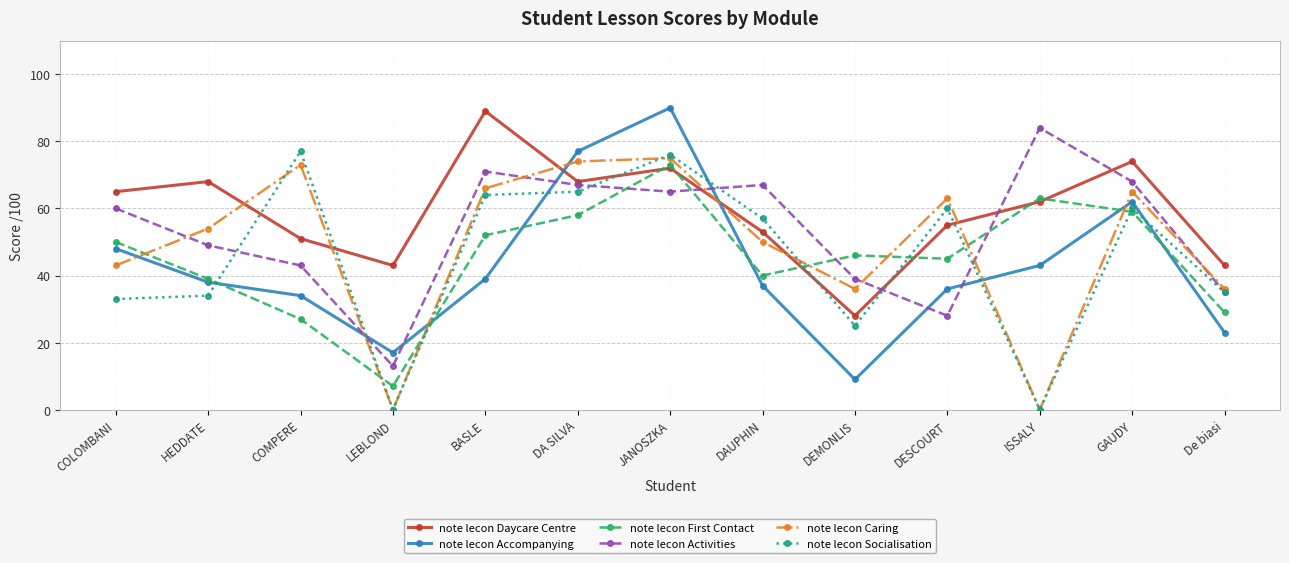

At which category does the chart reach its peak across all series?

JANOSZKA